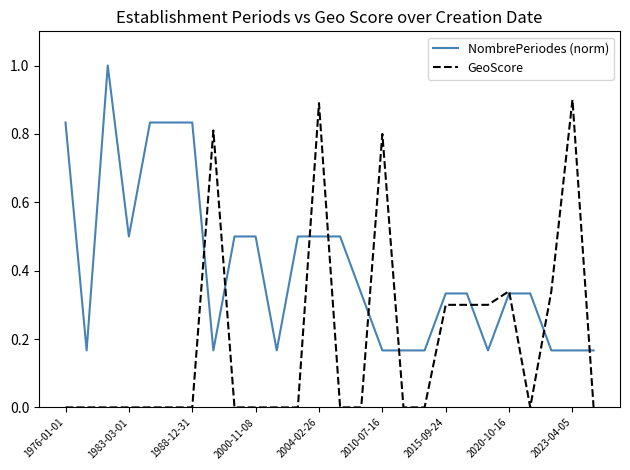

How many lines are shown in the chart?

2